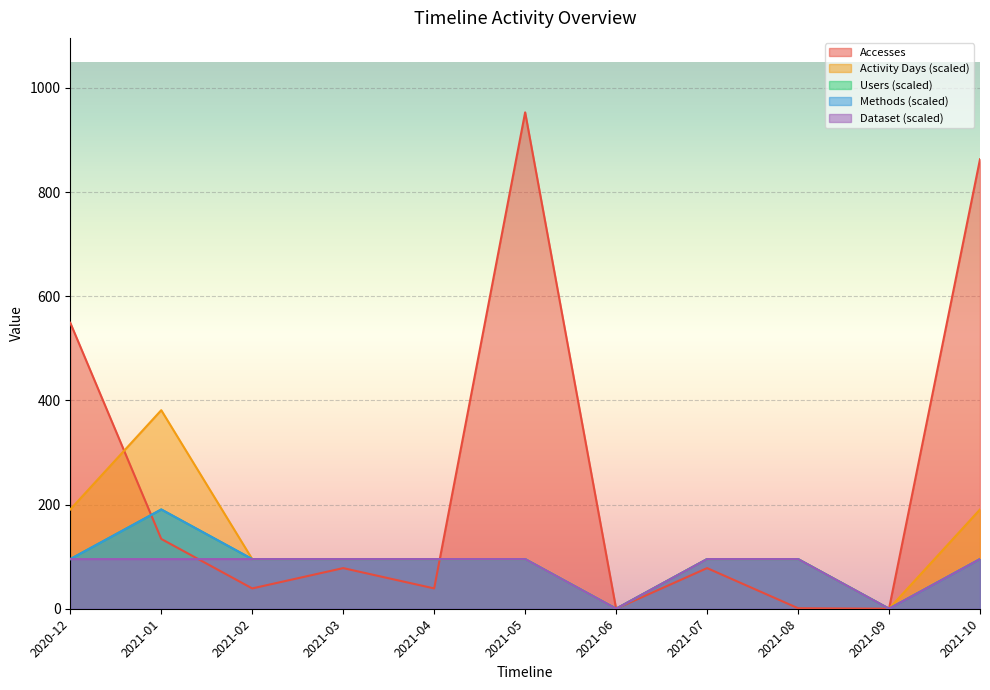

In Users, how many points are higher than both neighbors (excluding endpoints)?

1